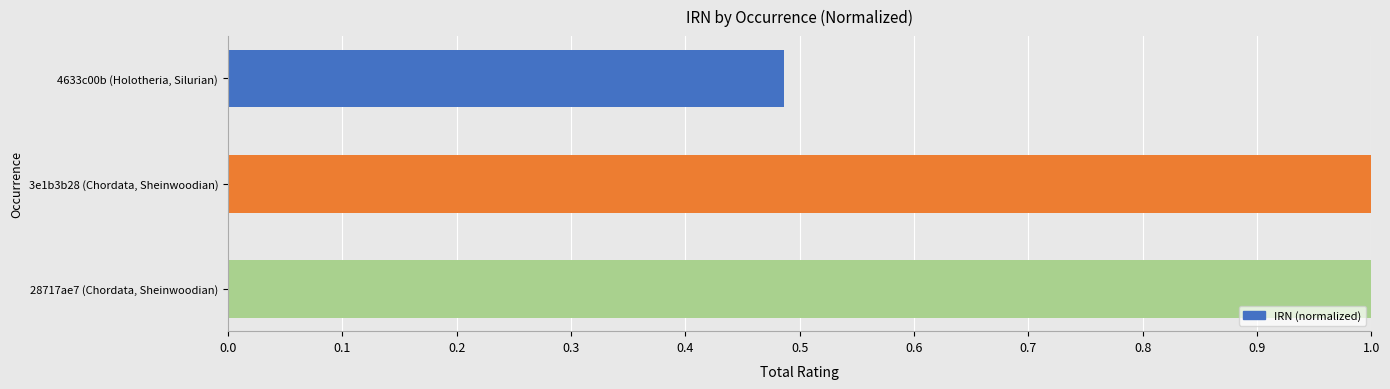

Approximately how many times larger is the value at 3e1b3b28 (Chordata, Sheinwoodian) compared to 28717ae7 (Chordata, Sheinwoodian)?

1.0